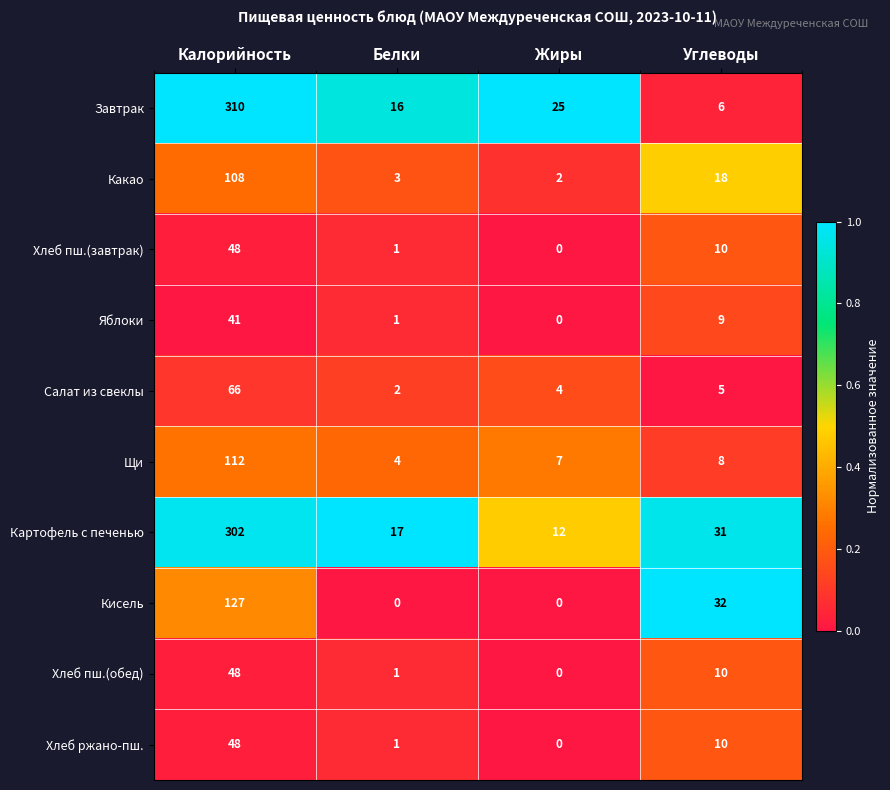

Between Белки and Жиры, which series saw the biggest shift?

Завтрак